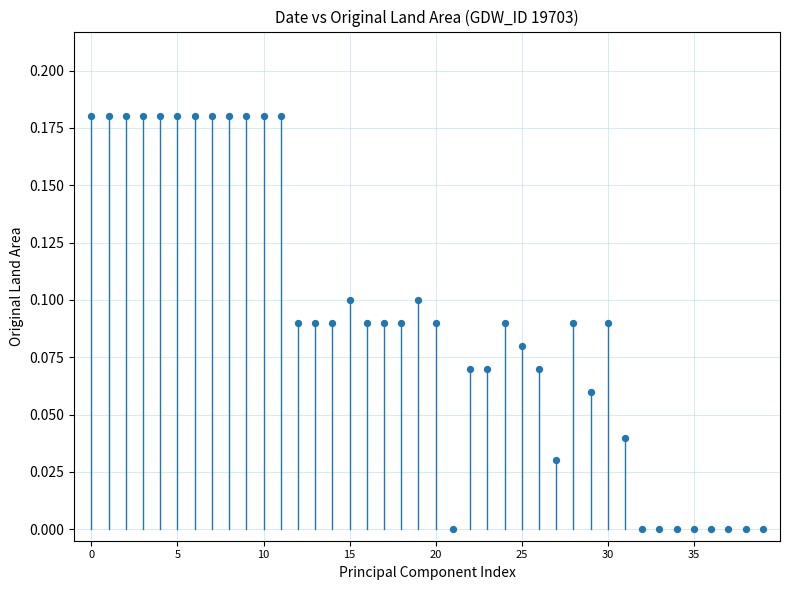

How many points are shown in the scatter plot?

40